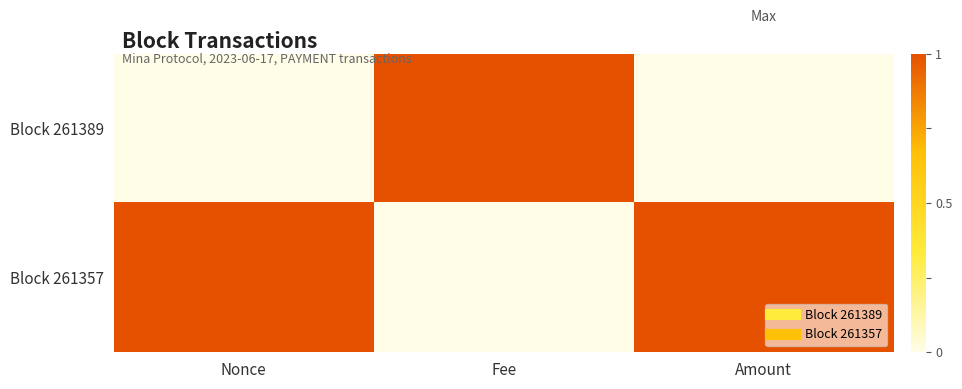

Between Amount and Fee, which is larger?

Fee